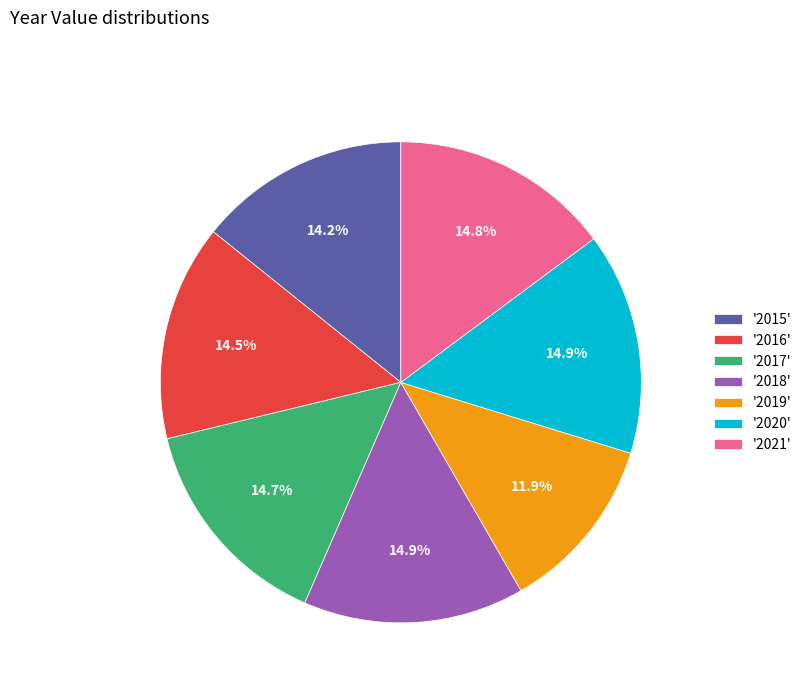

How many segments does this pie chart have?

7